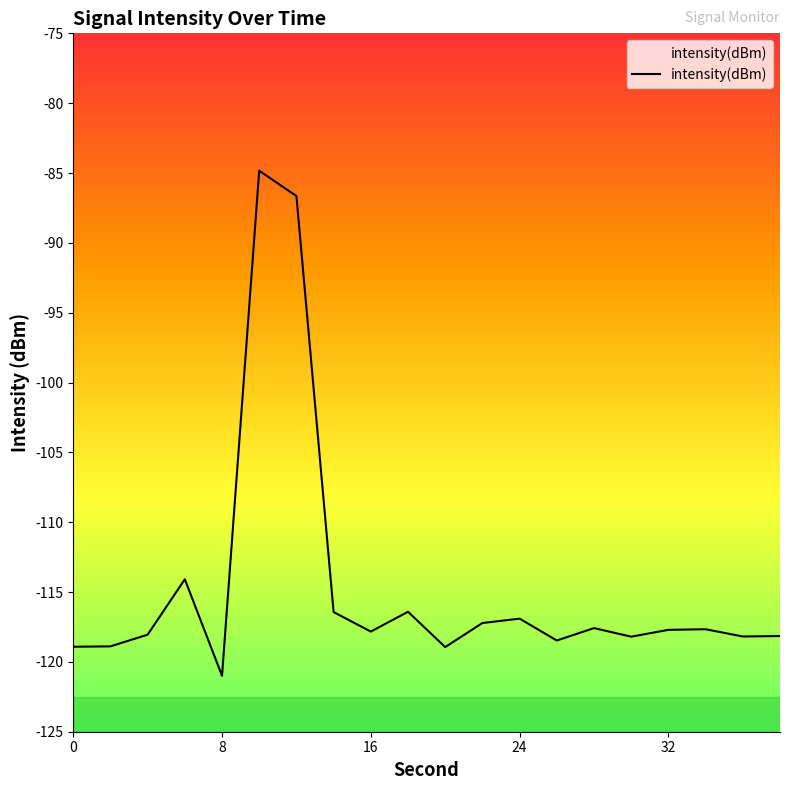

What is the minimum value shown in the chart?

-121.0